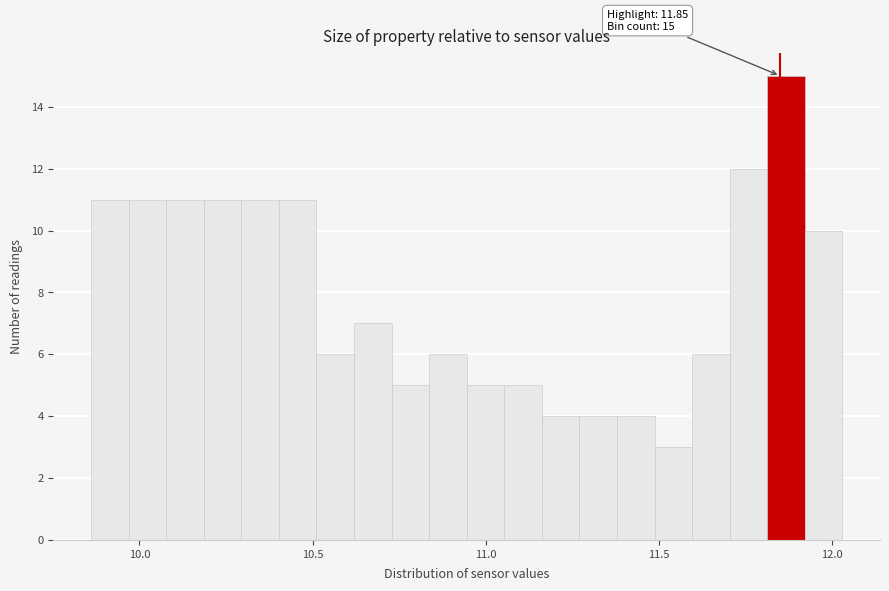

Read against the x-axis, roughly where is the centre of the tallest bar?

11.85